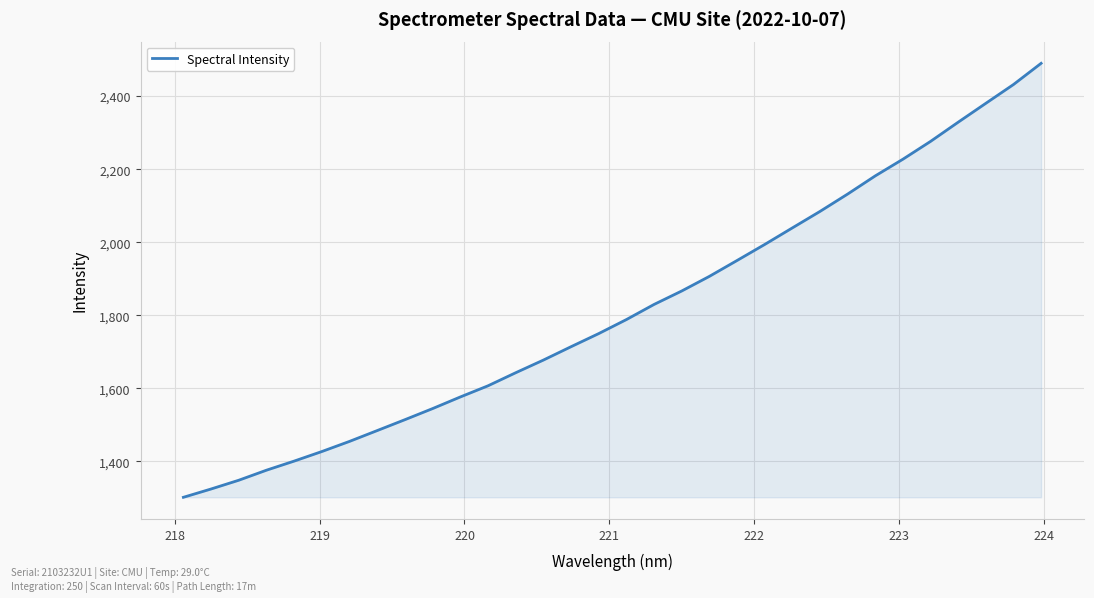

What is the greatest value displayed?

2489.8